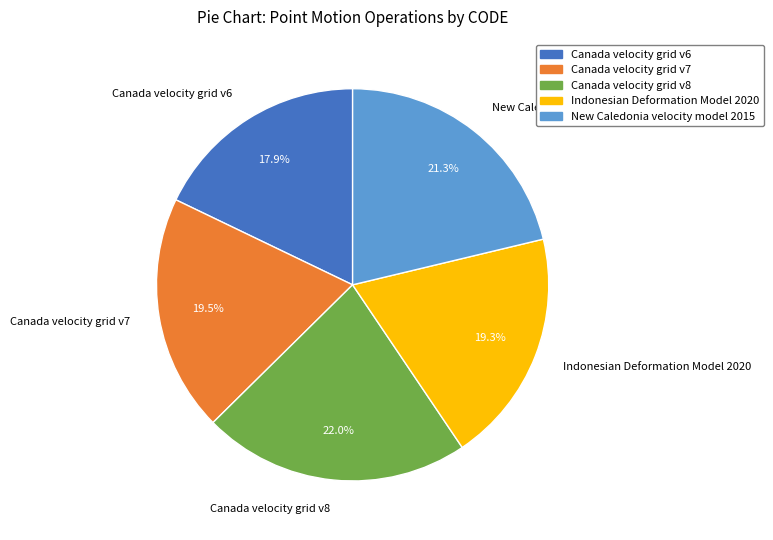

To the nearest percent, what portion does Canada velocity grid v6 represent?

18%